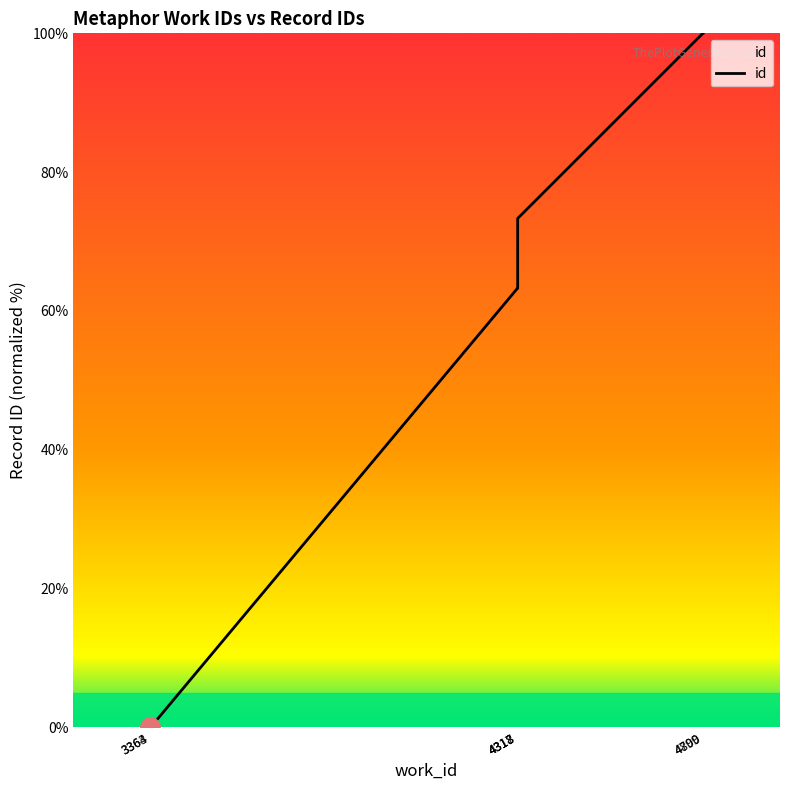

Reading left to right, what are all the values shown in this chart?

0.0	0.0	63.2	63.3	73.3	100.0	100.0